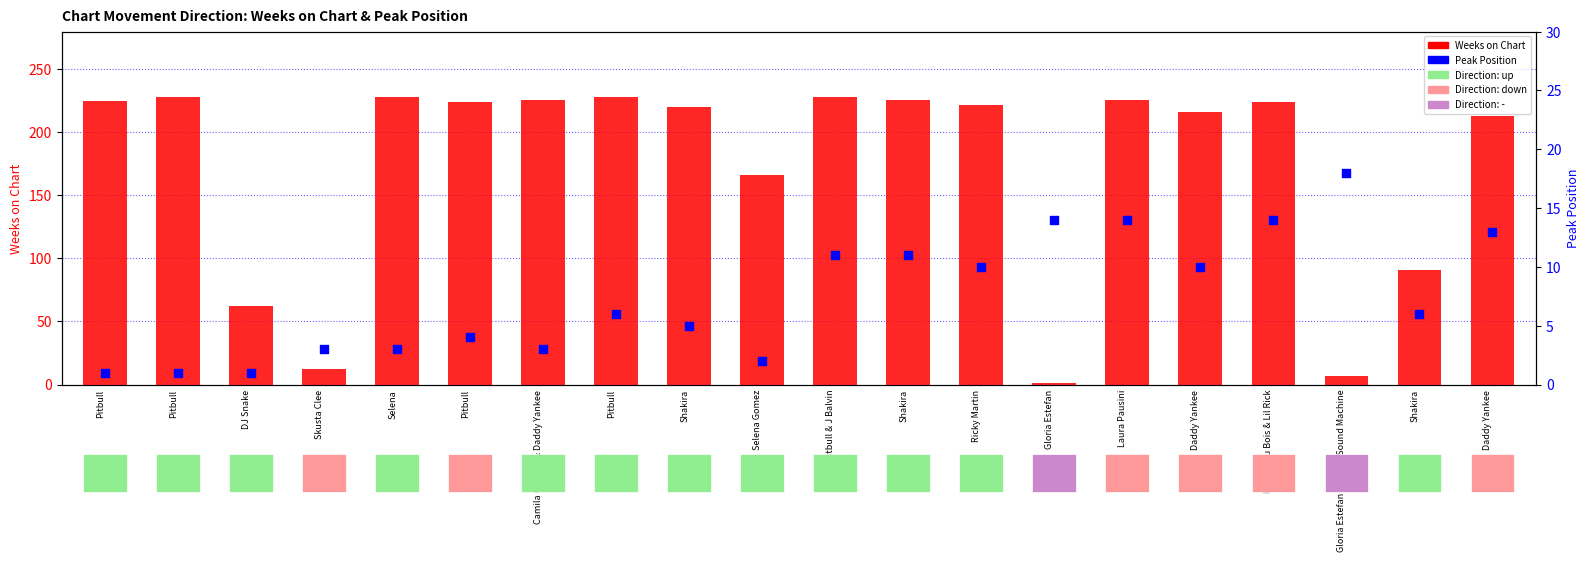

What is the total value across all series at Daddy Yankee?

226